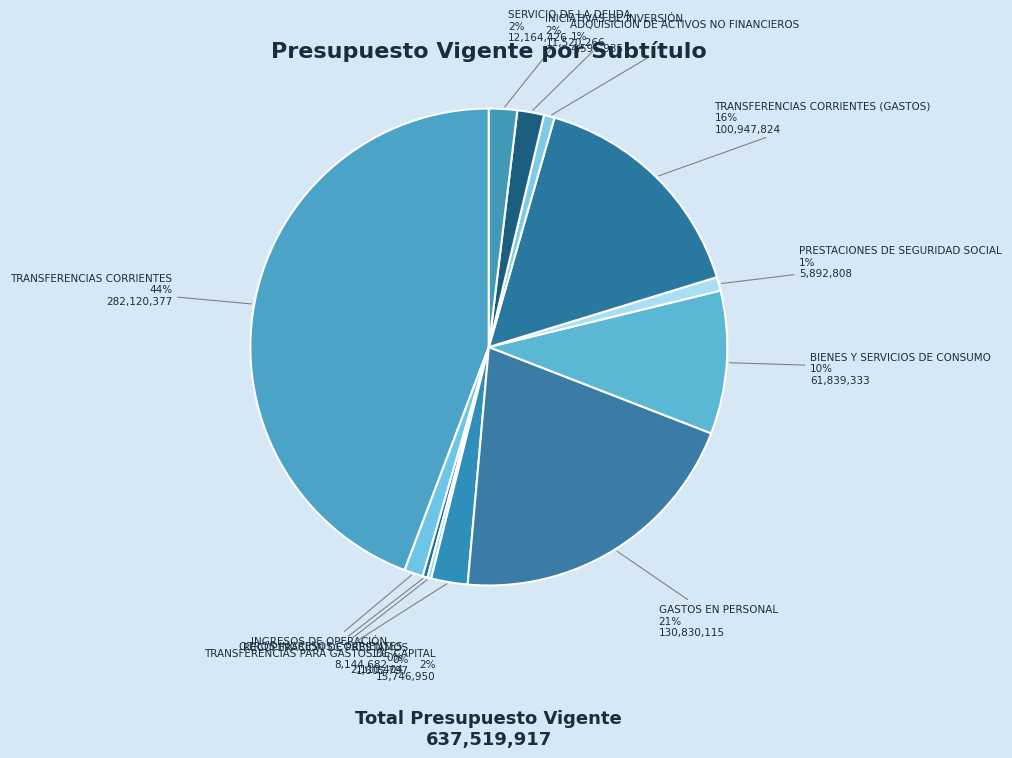

Is it true that GASTOS EN PERSONAL is 15% of the pie?

False